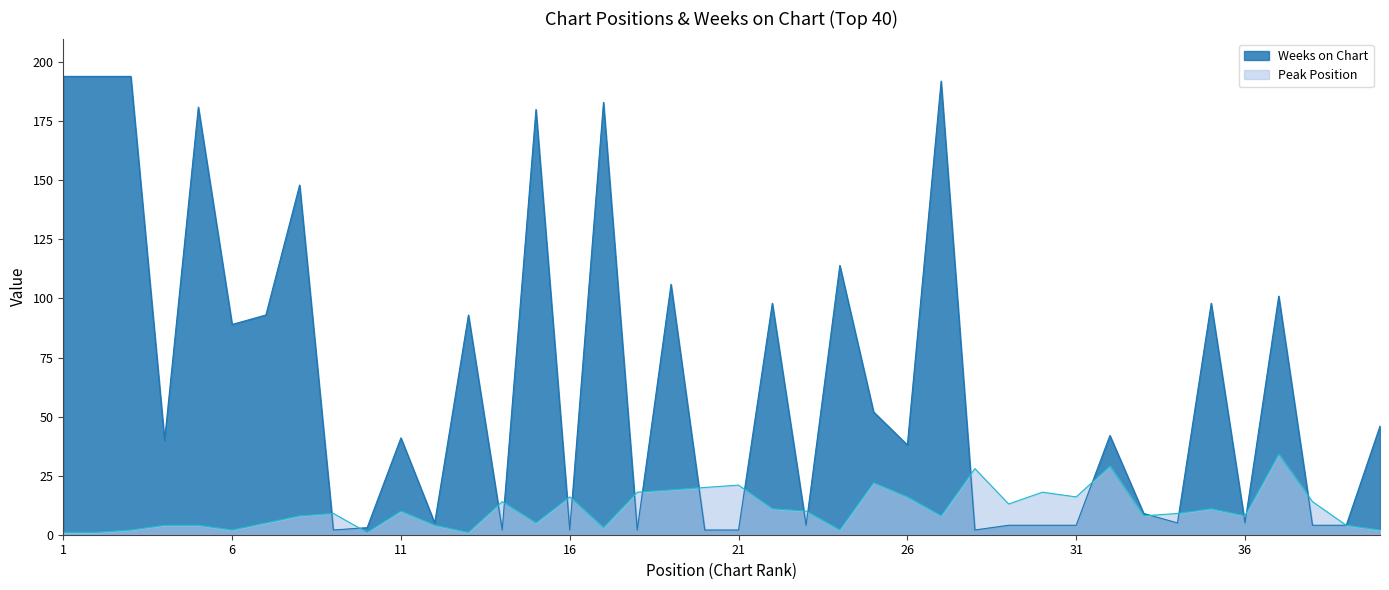

Where do Weeks on Chart and Peak Position first cross each other?

8 and 9